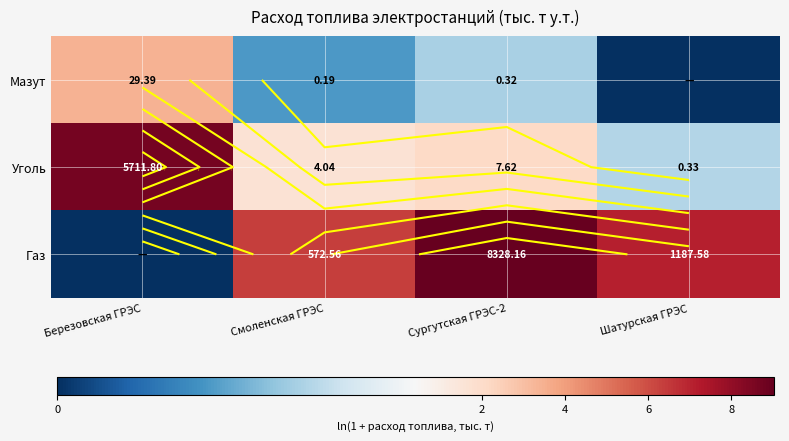

Count the number of data series in this chart.

3